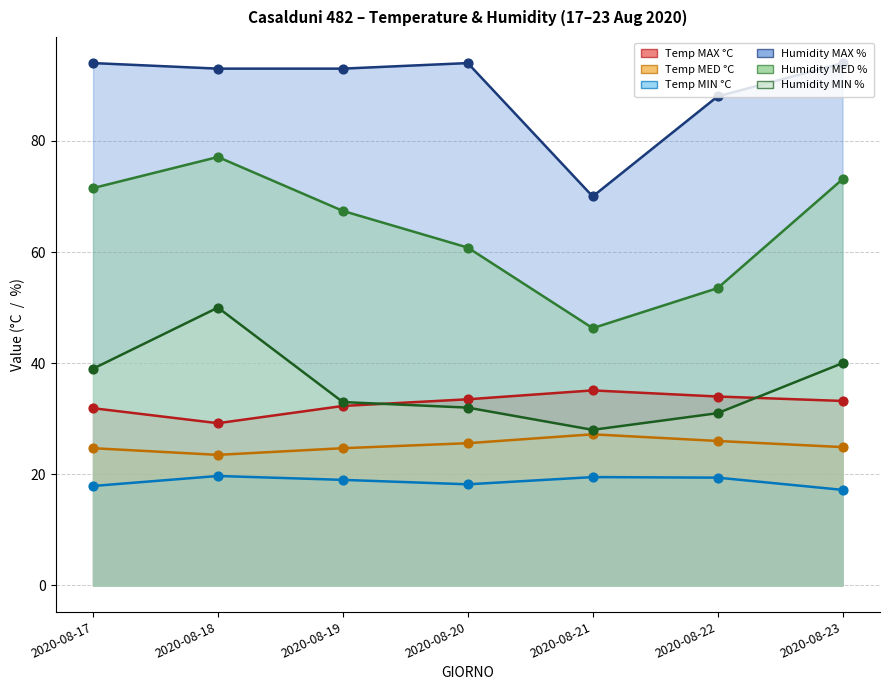

What are all the series names shown in the legend?

Temp MAX °C, Temp MED °C, Temp MIN °C, Humidity MAX %, Humidity MED %, Humidity MIN %